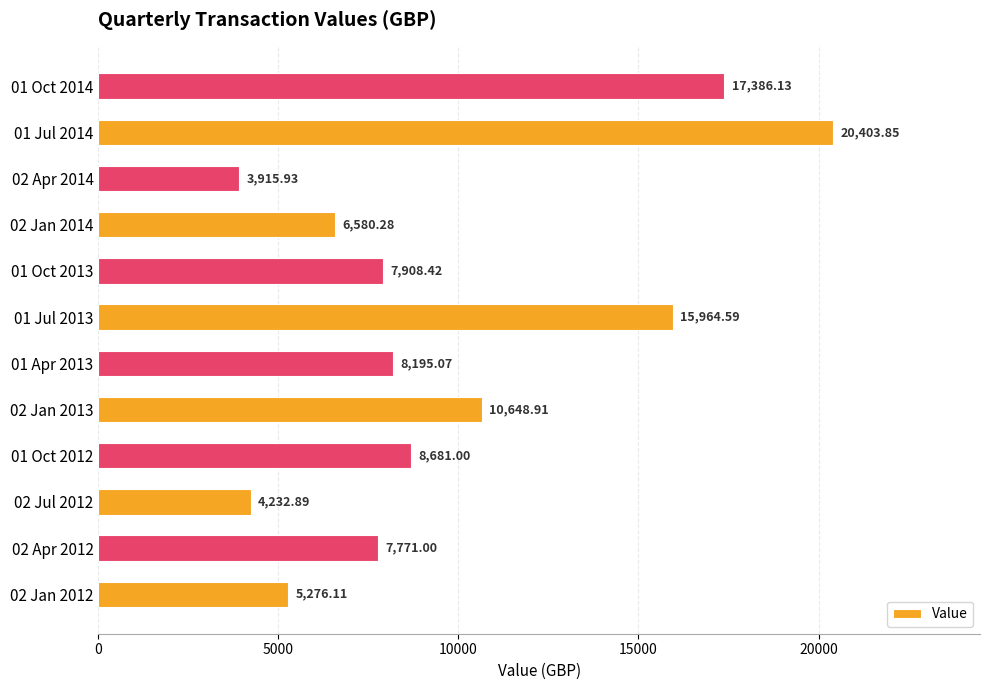

What is the smallest value displayed?

3915.9